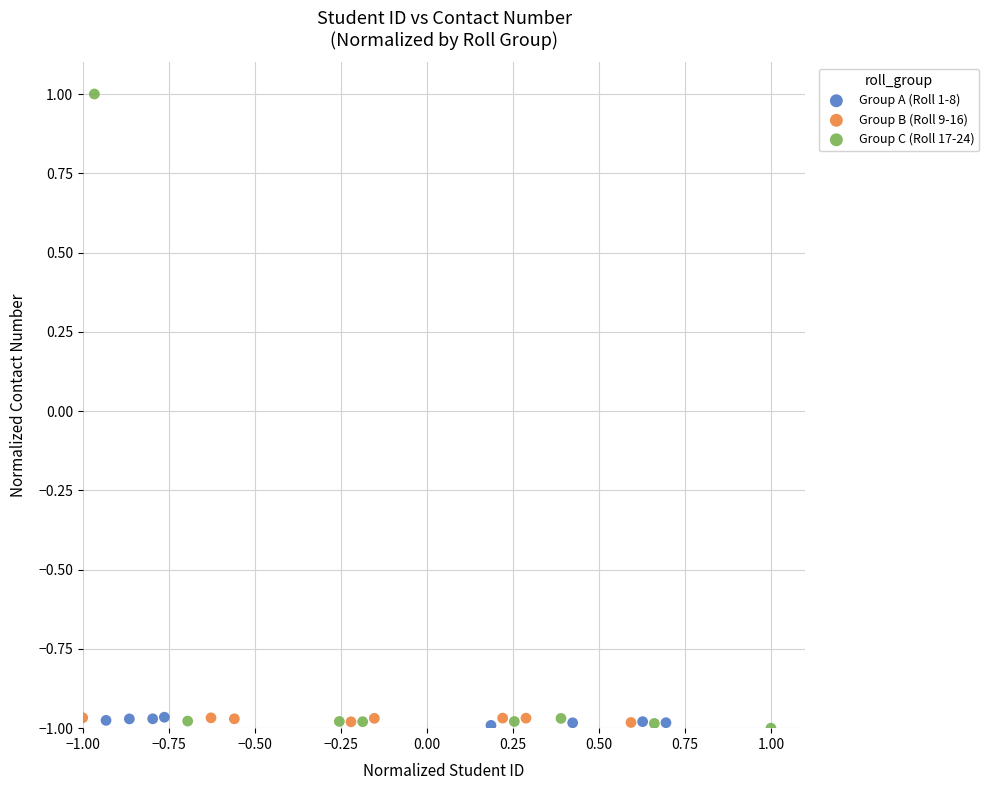

Which series reaches the maximum Y coordinate?

Group C (Roll 17-24)